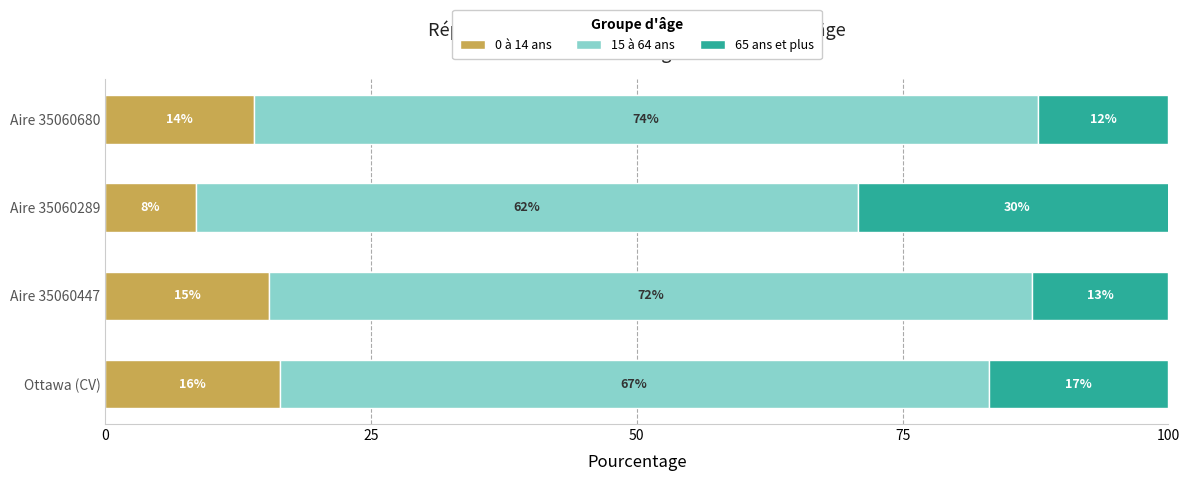

What is the total value across all series at Aire 35060447?

100.0